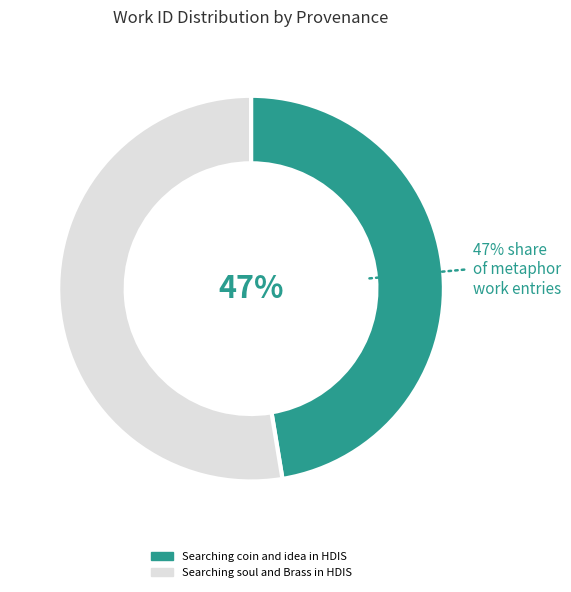

How many segments does this pie chart have?

2